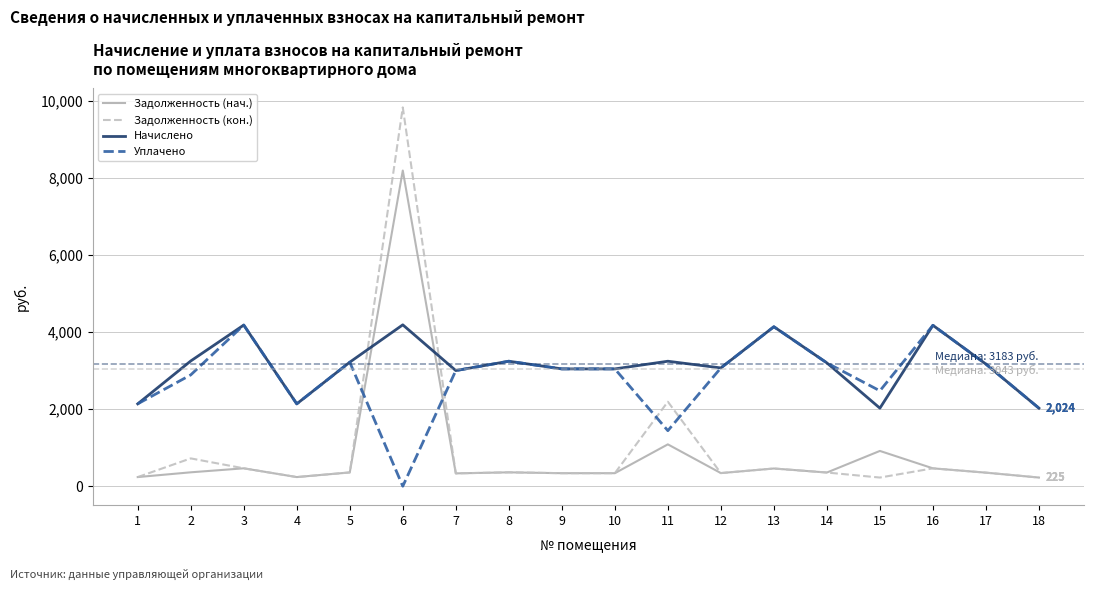

Which series has the largest range (max minus min)?

Задолженность (кон.)